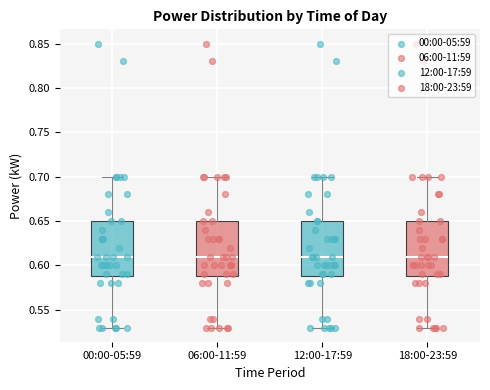

Reading left to right, transcribe this box plot: for each box, give where its median line is, the range the box spans, and where its two whiskers end, as read against the y-axis. The values are not printed on the chart, so give them approximately, as read against the axis.

00:00-05:59: median 0.61, box 0.59 to 0.65, whiskers 0.53 to 0.70
06:00-11:59: median 0.61, box 0.59 to 0.65, whiskers 0.53 to 0.70
12:00-17:59: median 0.61, box 0.59 to 0.65, whiskers 0.53 to 0.70
18:00-23:59: median 0.61, box 0.59 to 0.65, whiskers 0.53 to 0.70